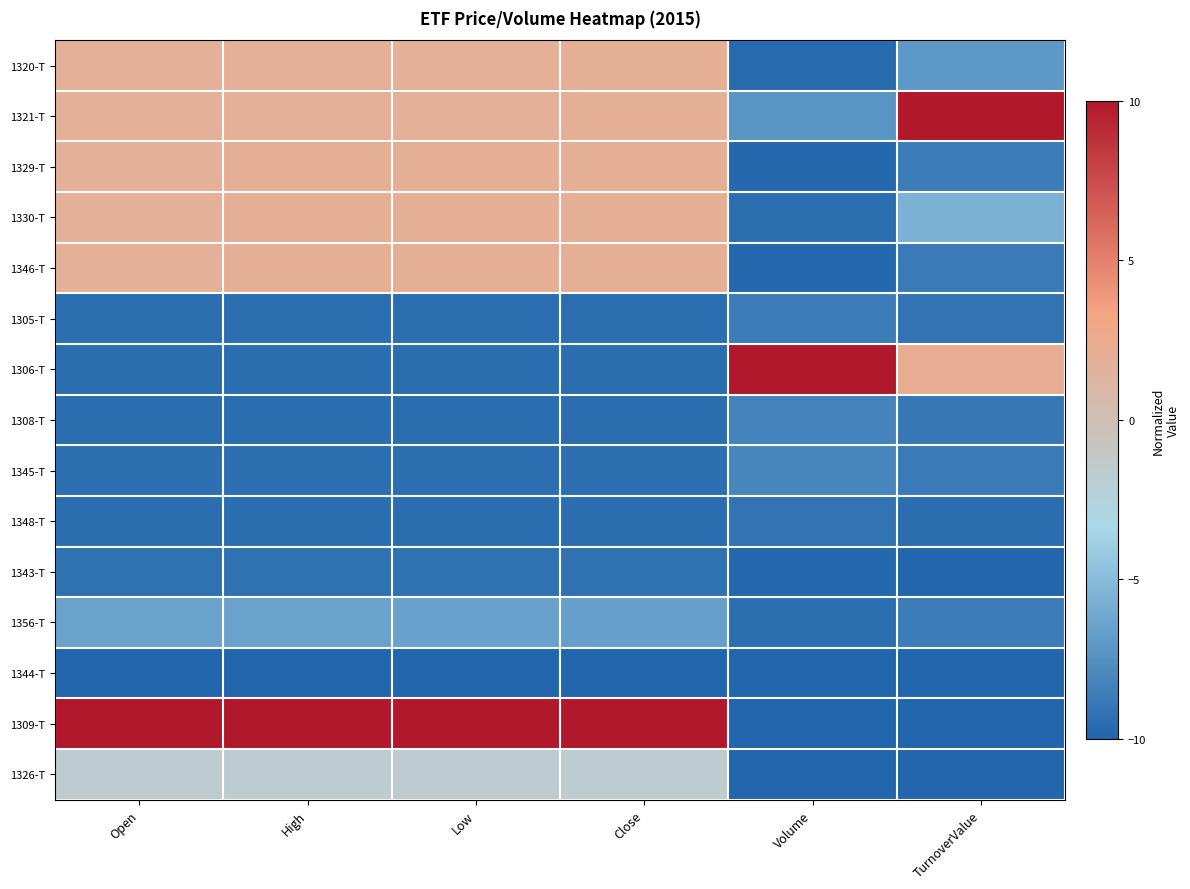

Which has a higher value, Volume or Open?

Open